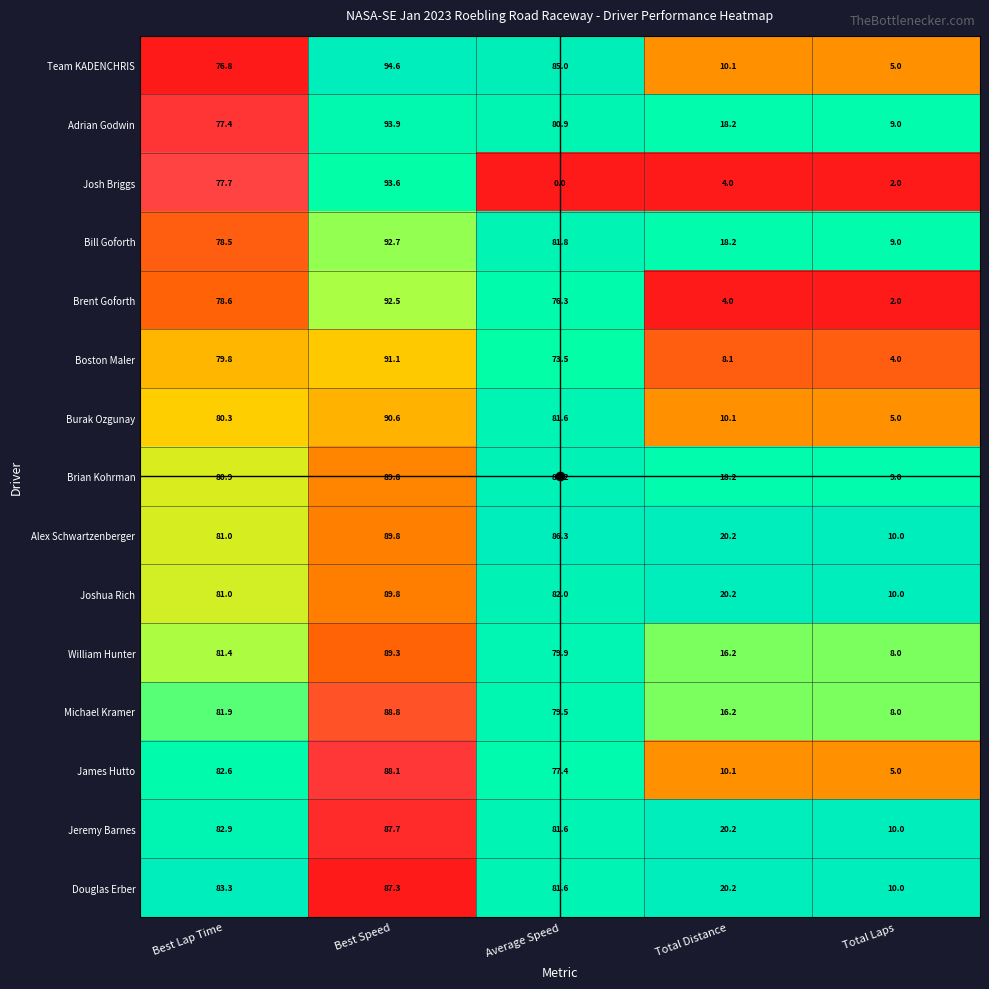

Which category has the lowest value in the Michael Kramer series?

Total Laps